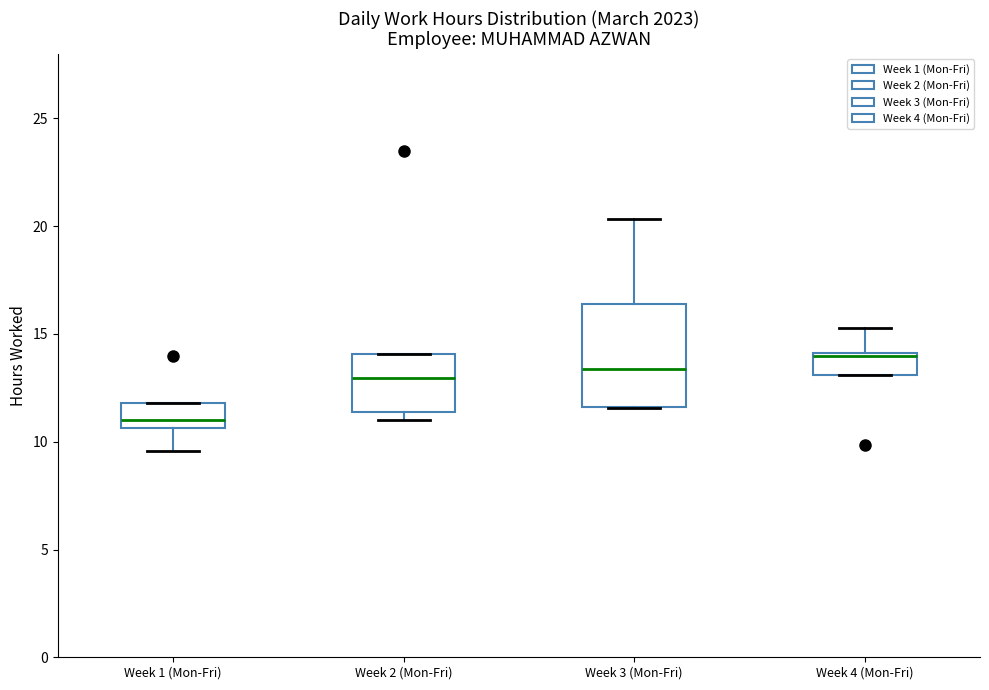

Which box is the tallest, from its lower edge to its upper edge?

Week 3 (Mon-Fri)